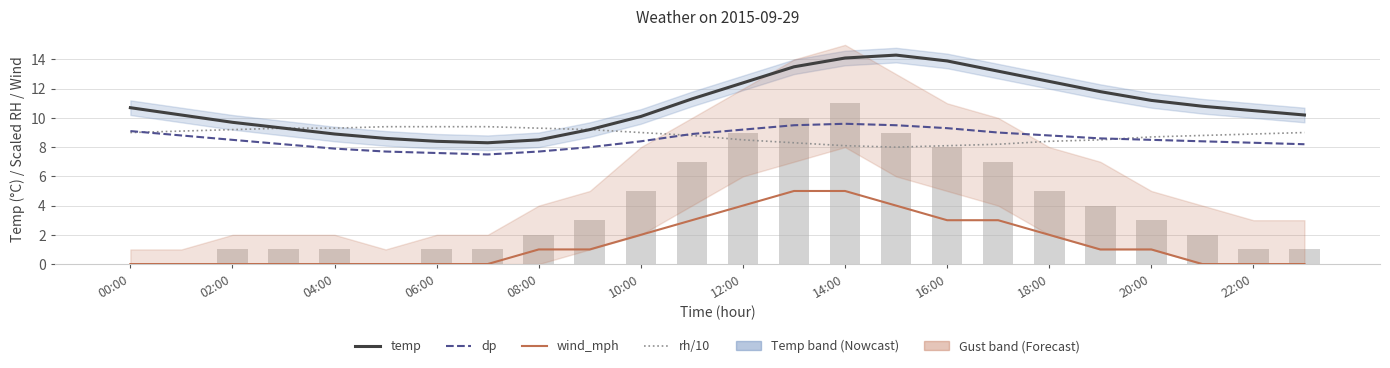

What is the sum of all wind_mph values?

35.0